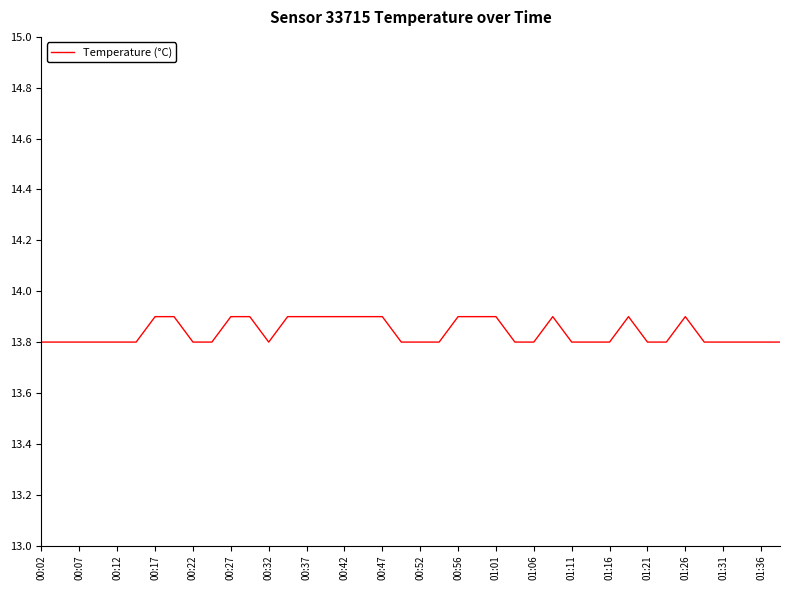

What is the greatest value displayed?

13.9